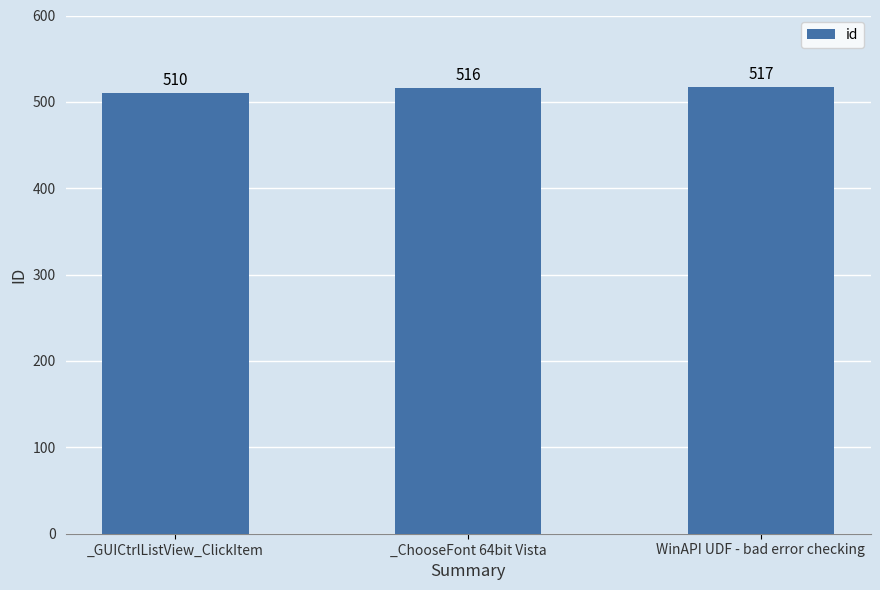

List the labels in order of value, largest first.

WinAPI UDF - bad error checking, _ChooseFont 64bit Vista, _GUICtrlListView_ClickItem